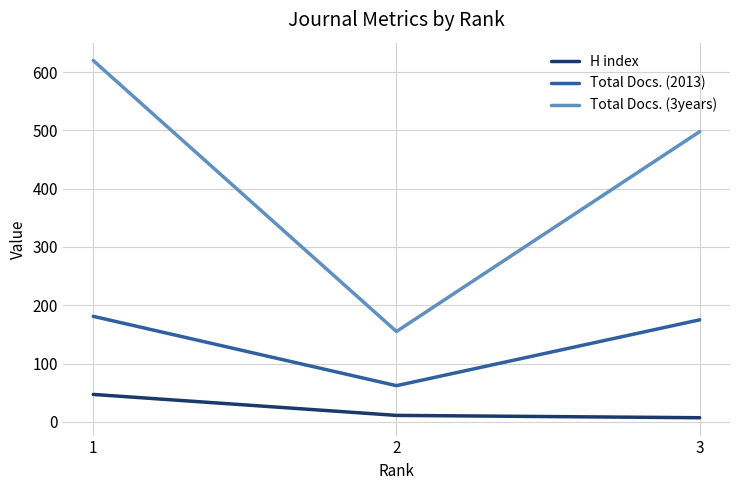

Reading right to left, list all the values displayed in this chart.

H index: 7	11	47
Total Docs. (2013): 175	62	181
Total Docs. (3years): 498	155	620